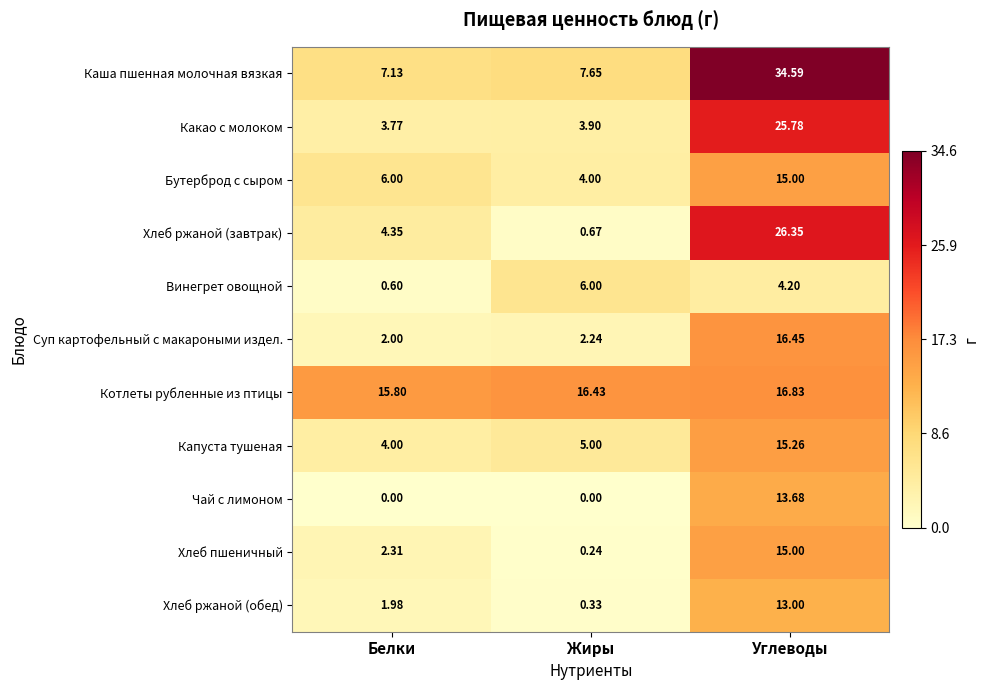

Which label corresponds to the largest value in the chart?

Углеводы